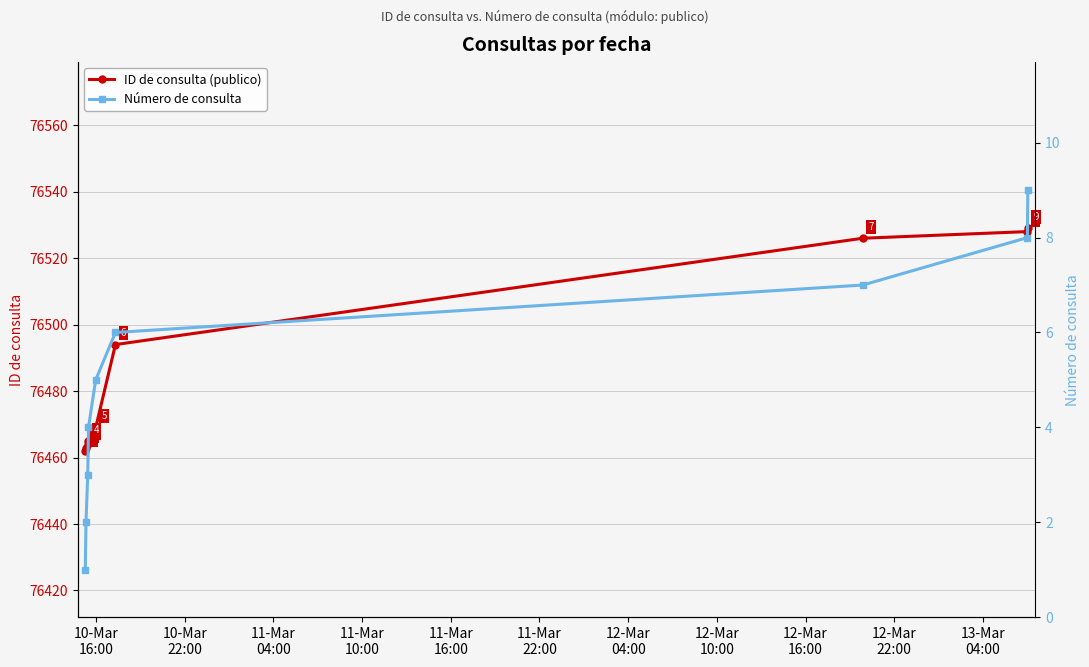

What is the sum of all ID de consulta (publico) values?

688400